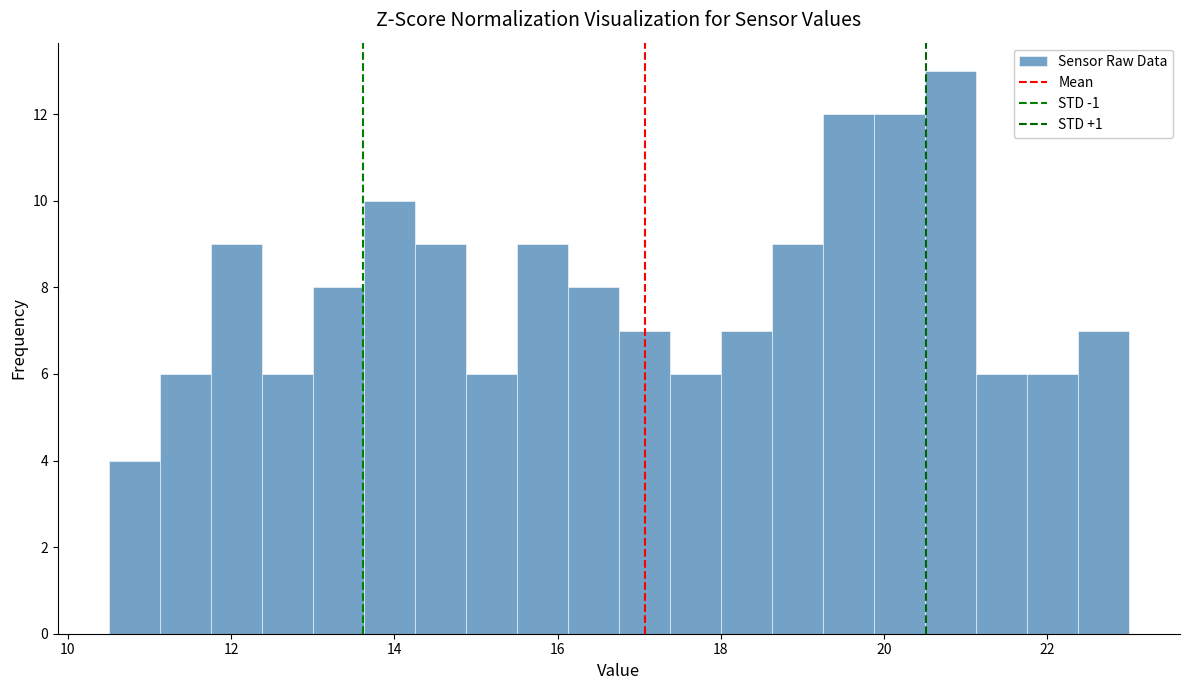

Around what value on the x-axis is the tallest bar? Give the approximate position of its centre, as read against the axis.

20.8